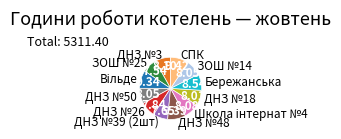

What is the ratio of the value at Бережанська to the value at ДНЗ №50?

1.1